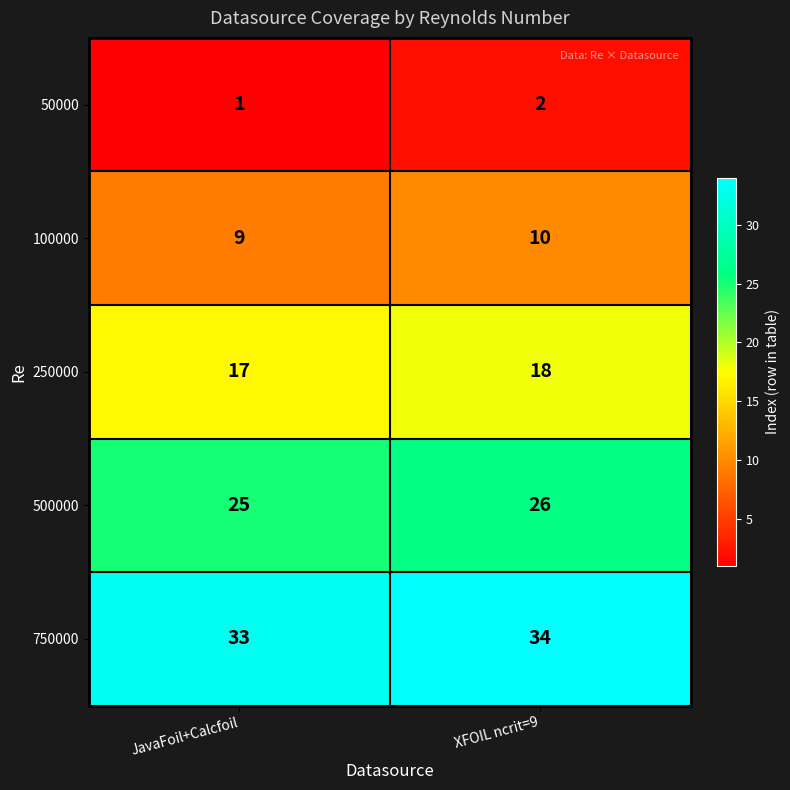

At XFOIL ncrit=9, list the series in order from smallest to largest.

50000, 100000, 250000, 500000, 750000